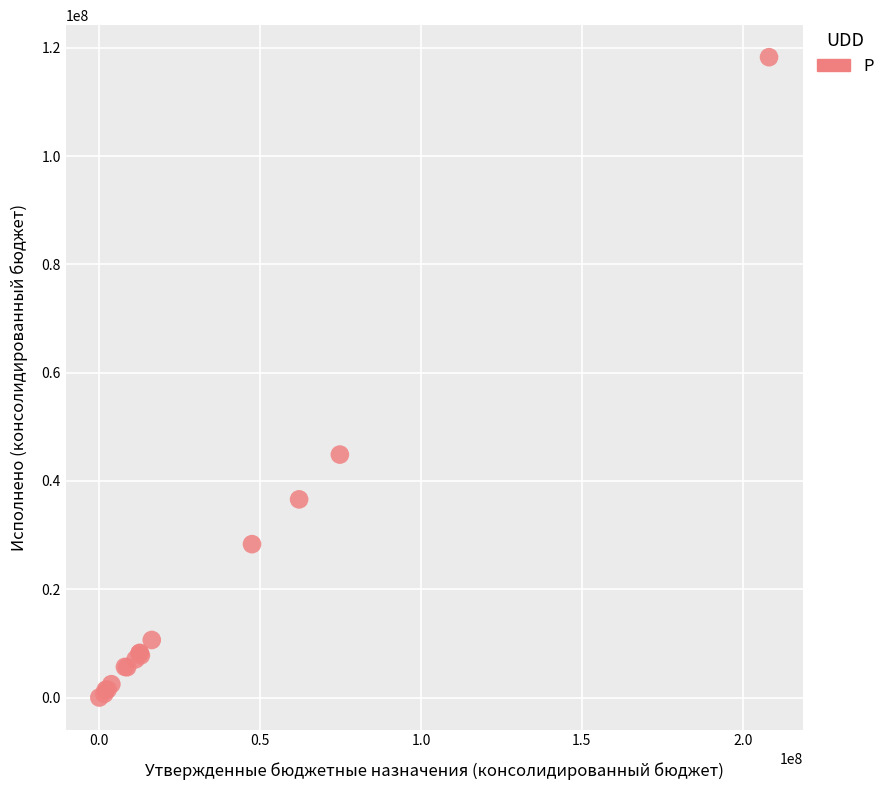

What Y value in the scatter plot is closest to 59134020?

44868375.4